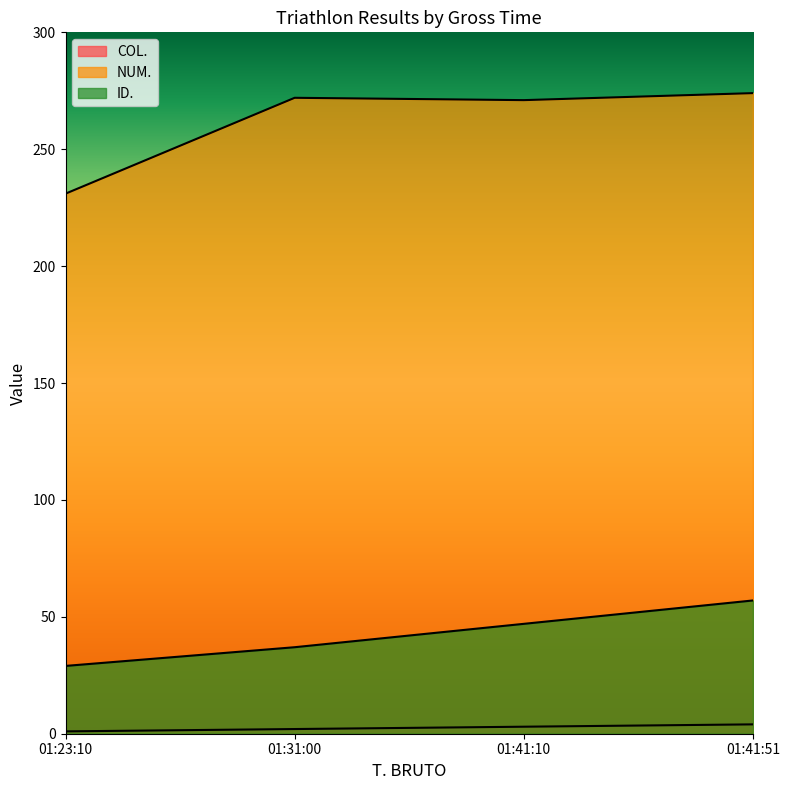

True or false: COL. and ID. intersect in this chart.

False